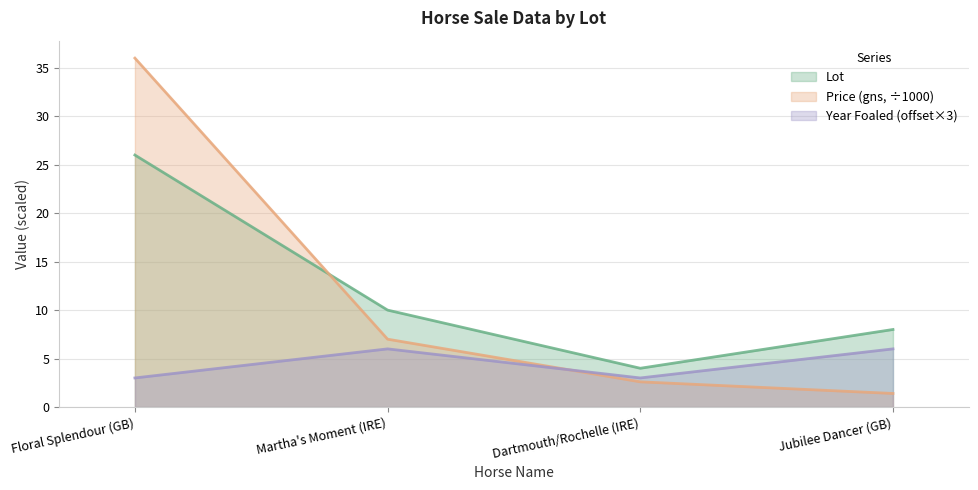

What position from the left is Martha's Moment (IRE)?

2